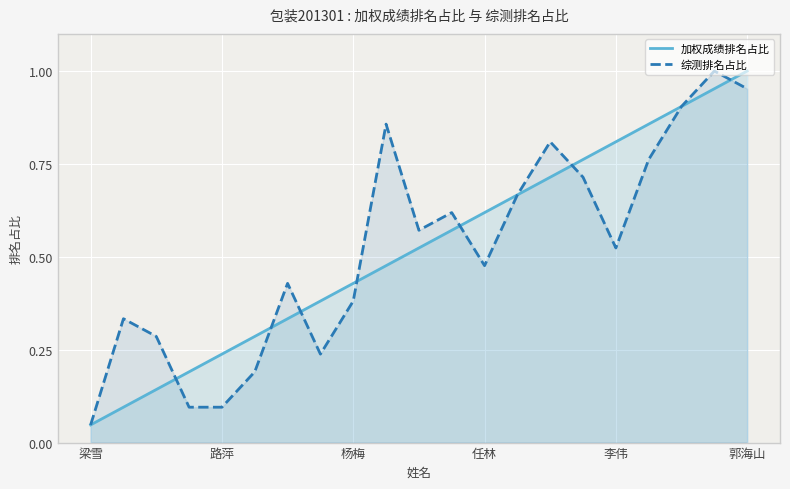

True or false: 综测排名占比 and 加权成绩排名占比 intersect in this chart.

True